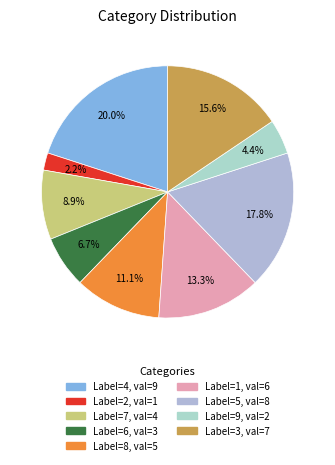

How many slices are in this pie chart?

9